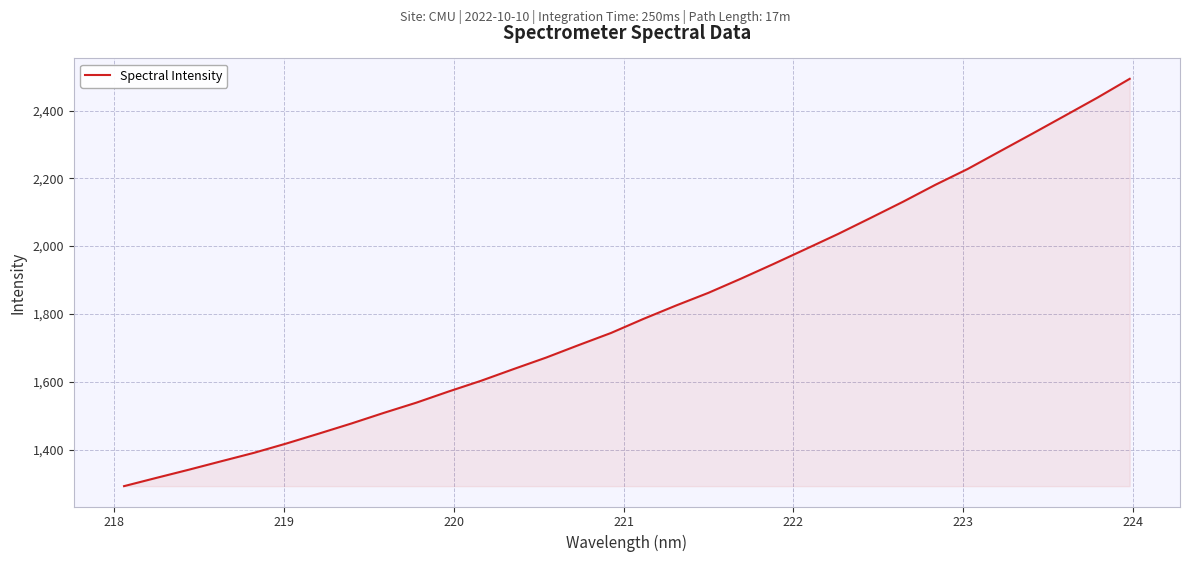

What is the difference between the second highest and second lowest values?

1121.1